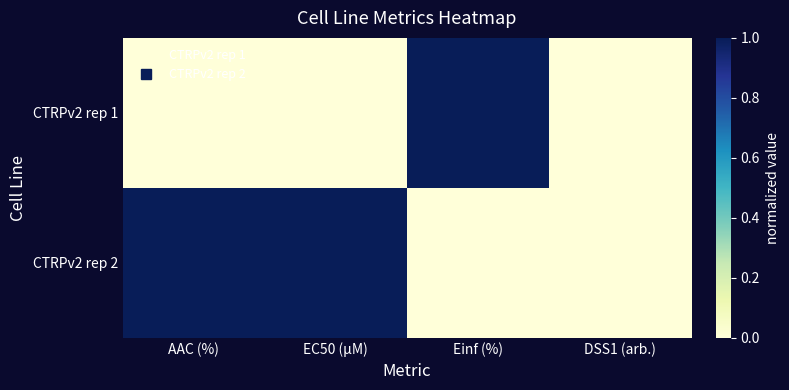

Reading left to right, list all the values displayed in this chart.

CTRPv2 rep 1: AAC (%)=0	EC50 (µM)=0	Einf (%)=1	DSS1 (arb.)=0
CTRPv2 rep 2: AAC (%)=1	EC50 (µM)=1	Einf (%)=0	DSS1 (arb.)=0